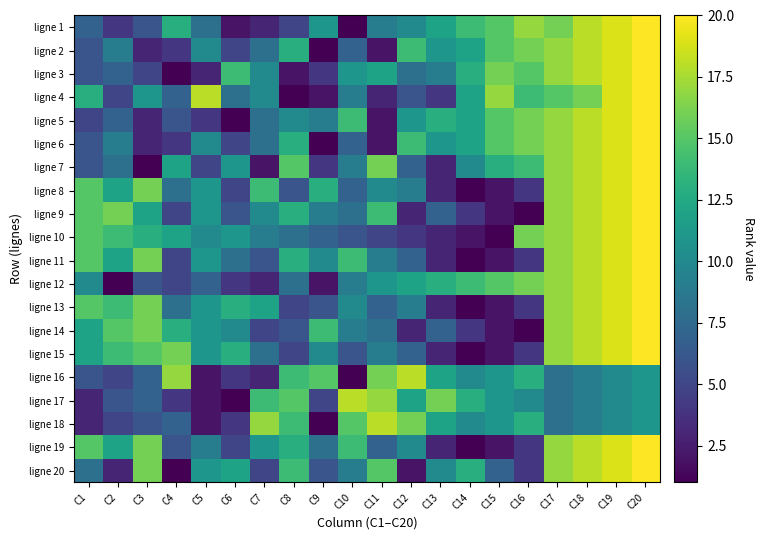

List the series in order of their peak value, highest first.

ligne 1, ligne 2, ligne 3, ligne 4, ligne 5, ligne 6, ligne 7, ligne 8, ligne 9, ligne 10, ligne 11, ligne 12, ligne 13, ligne 14, ligne 15, ligne 19, ligne 20, ligne 16, ligne 17, ligne 18